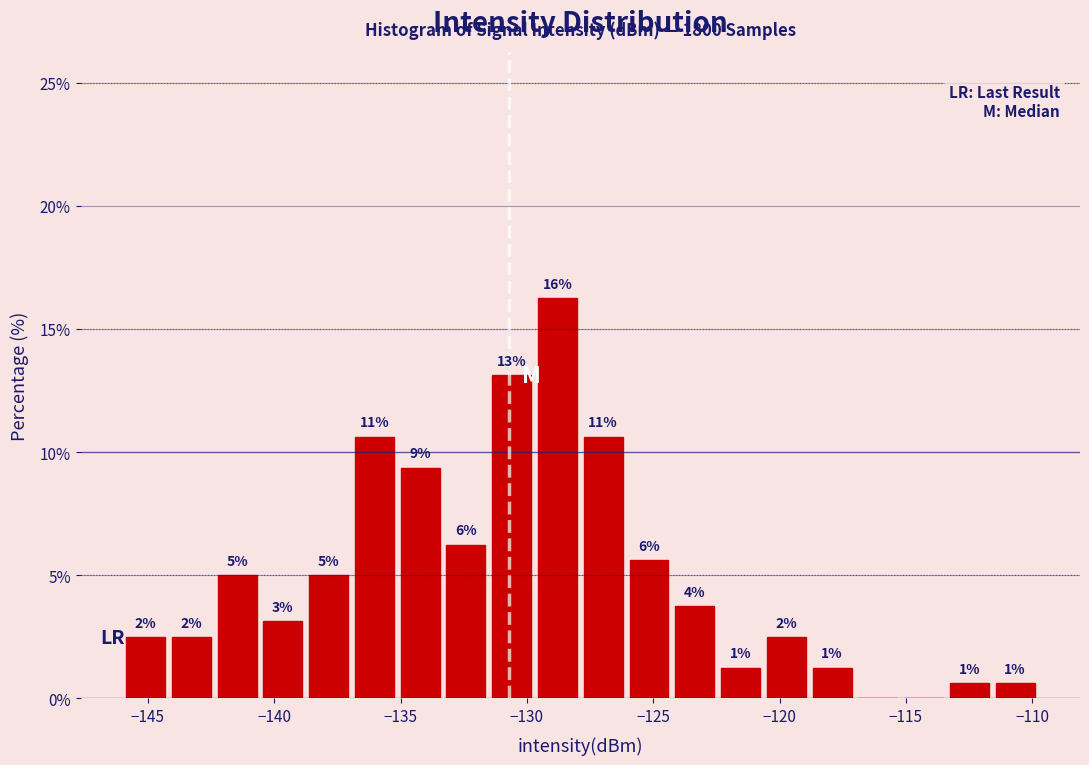

Around what value on the x-axis is the tallest bar? Give the approximate position of its centre, as read against the axis.

-129.0